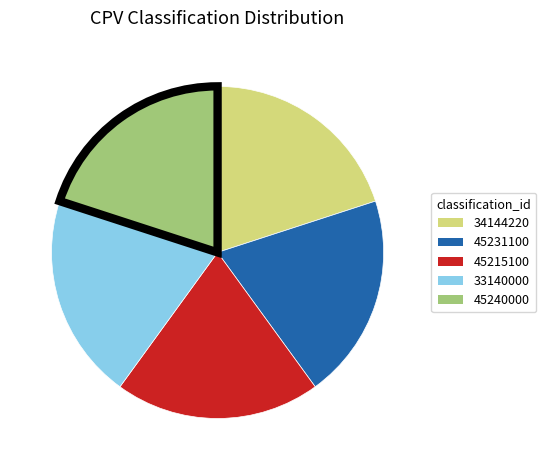

Approximately how many times larger is the value at 45231100 compared to 45215100?

1.0